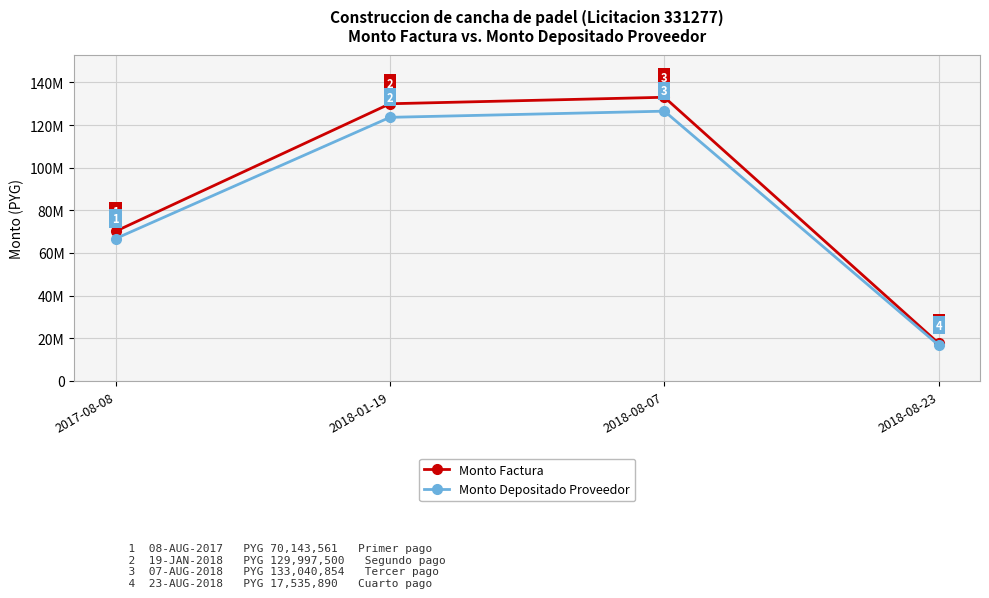

What position from the right is 2018-08-23?

1